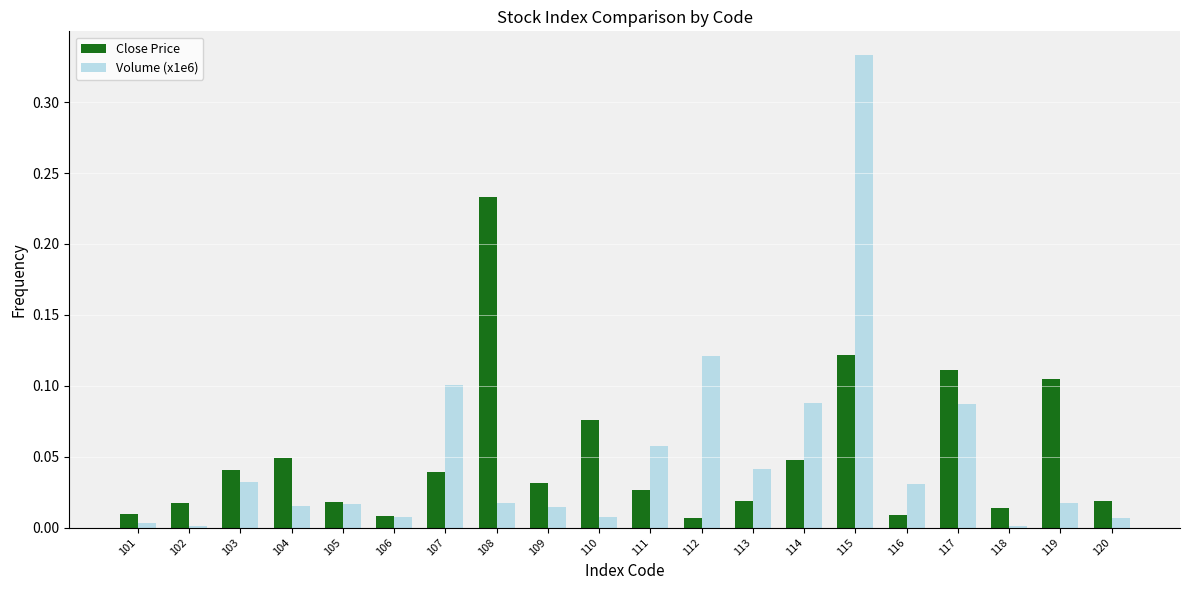

Is it true that Close Price equals 0.2 at 115?

False